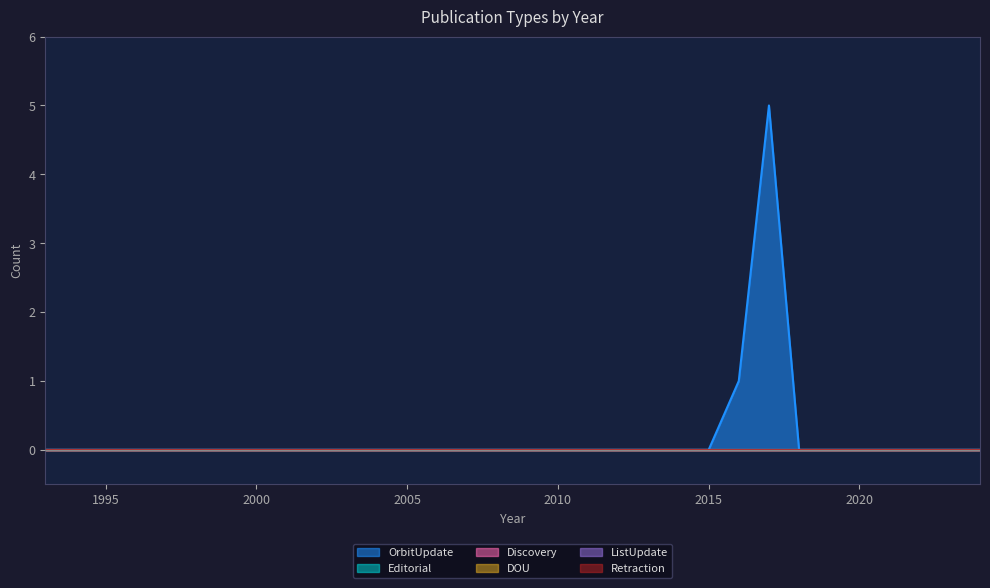

Is it true that DOU equals 0 at 2017?

True